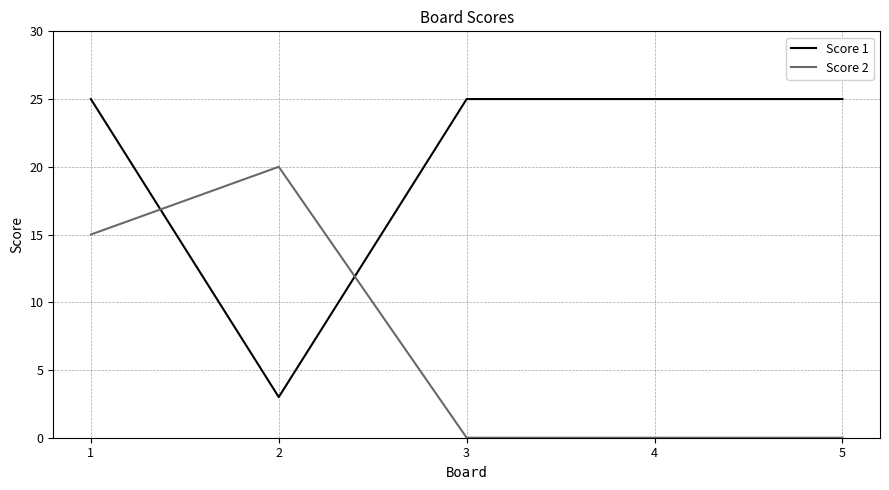

Which category has the highest value in the Score 2 series?

2